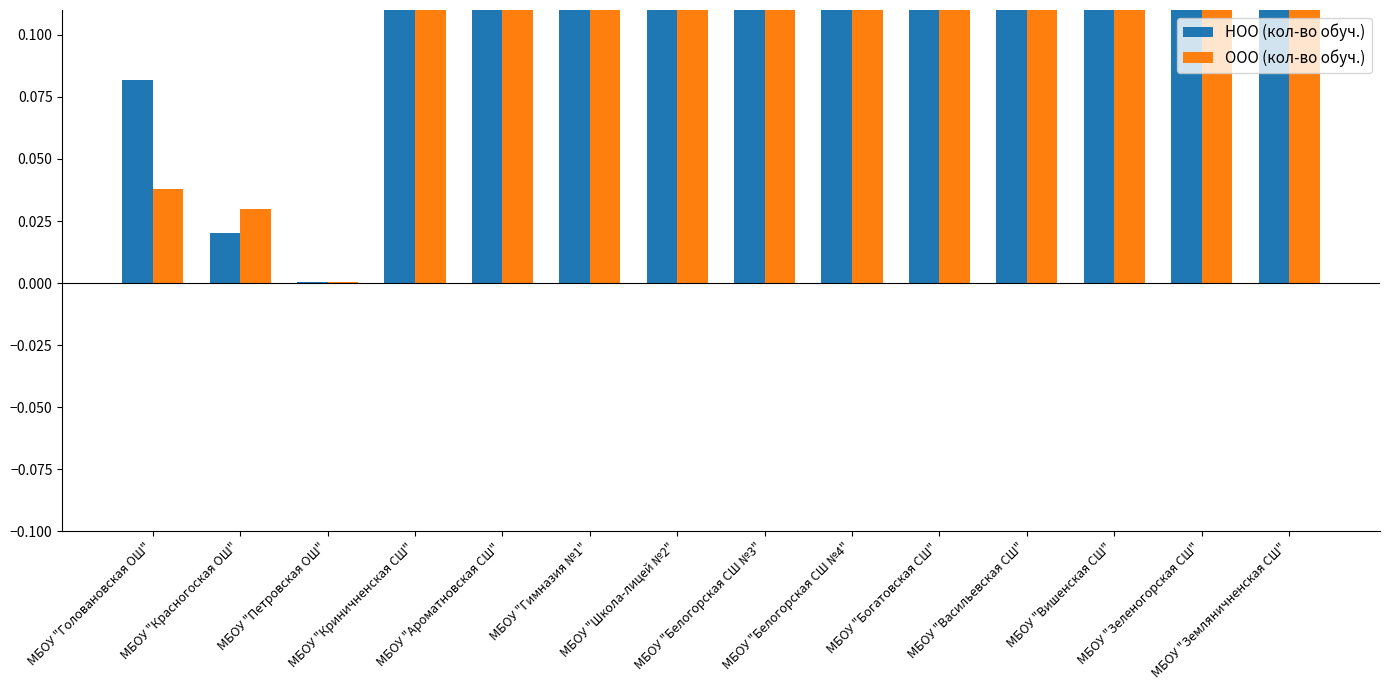

What is the label of the 6th bar from the right?

МБОУ "Белогорская СШ №4"